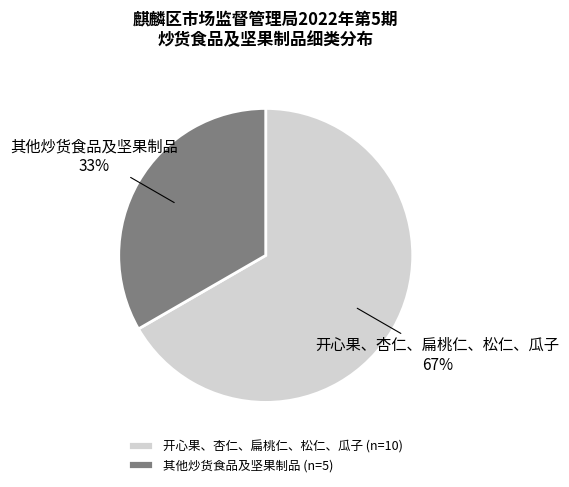

Which category accounts for the majority?

开心果、杏仁、扁桃仁、松仁、瓜子